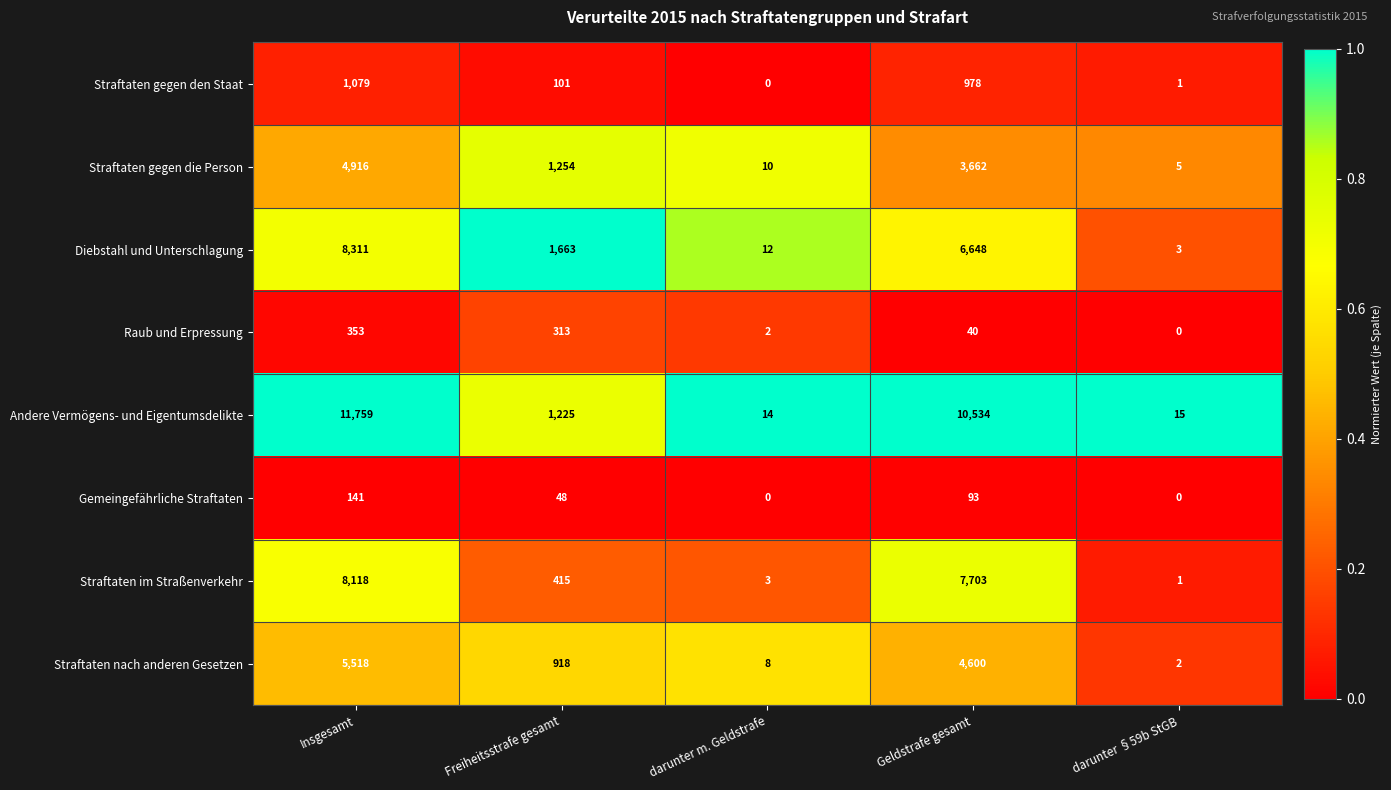

True or false: Diebstahl und Unterschlagung has a value of 13084 at Insgesamt.

False